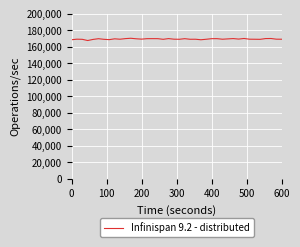

What is the smallest value displayed?

167522.8